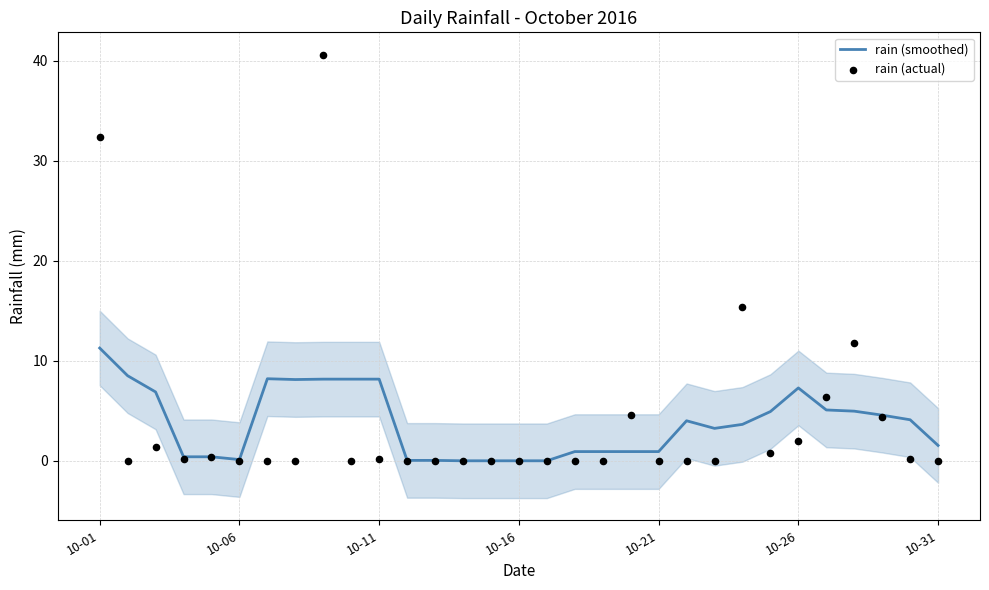

Which series has the largest Y range (max minus min)?

rain (actual)